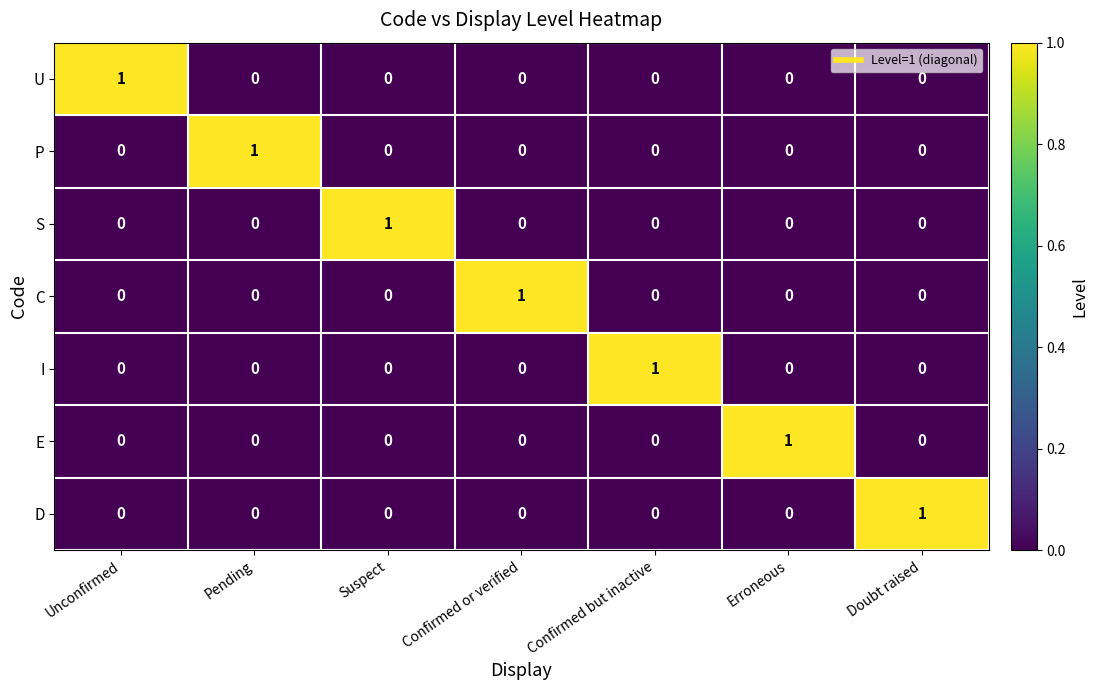

How many C values are between 0 and 1?

7